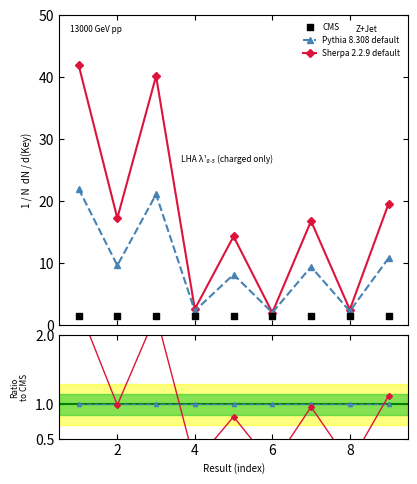

What is the value of the Pythia 8.308 default point at the 8th from the left?

2.2